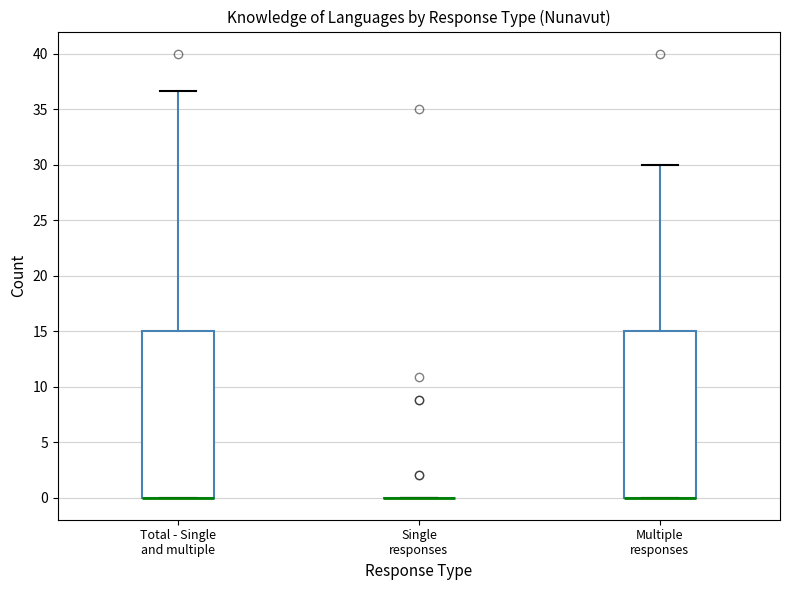

Reading left to right, transcribe this box plot: for each box, give where its median line is, the range the box spans, and where its two whiskers end, as read against the y-axis. The values are not printed on the chart, so give them approximately, as read against the axis.

Total - Single and multiple: median 0.0 (drawn on the box's lower edge), box 0.0 to 15.0, whiskers 0.0 to 36.5
Single responses: box collapsed to a line at 0.0, whiskers 0.0 to 0.0
Multiple responses: median 0.0 (drawn on the box's lower edge), box 0.0 to 15.0, whiskers 0.0 to 30.0